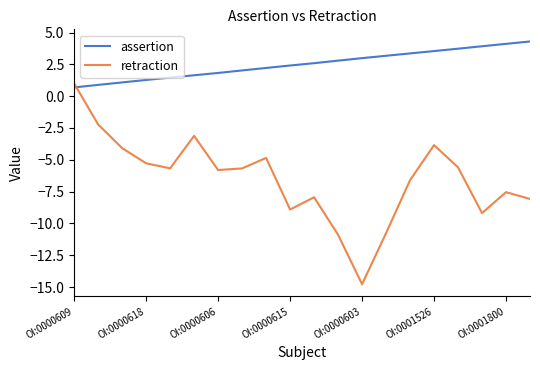

What is the difference between the maximum and minimum values in the retraction series?

15.8